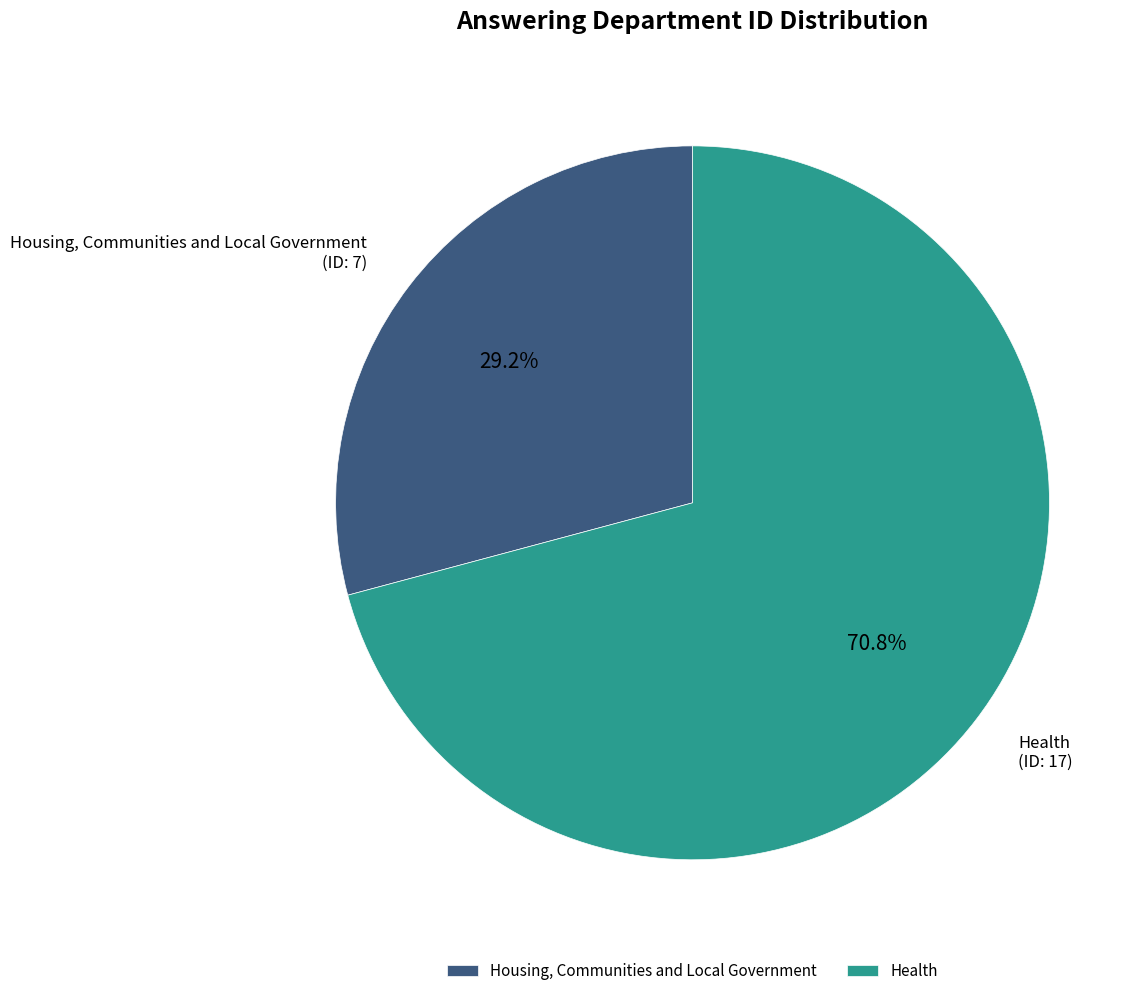

To the nearest percent, what is the difference between the Health and Housing, Communities and Local Government slice percentages?

42%